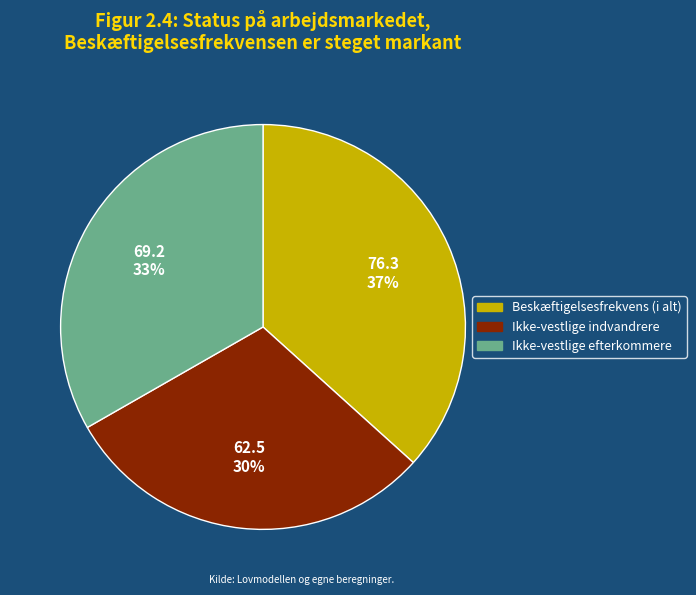

To the nearest percent, what is the difference between the largest and smallest slice percentages?

7%